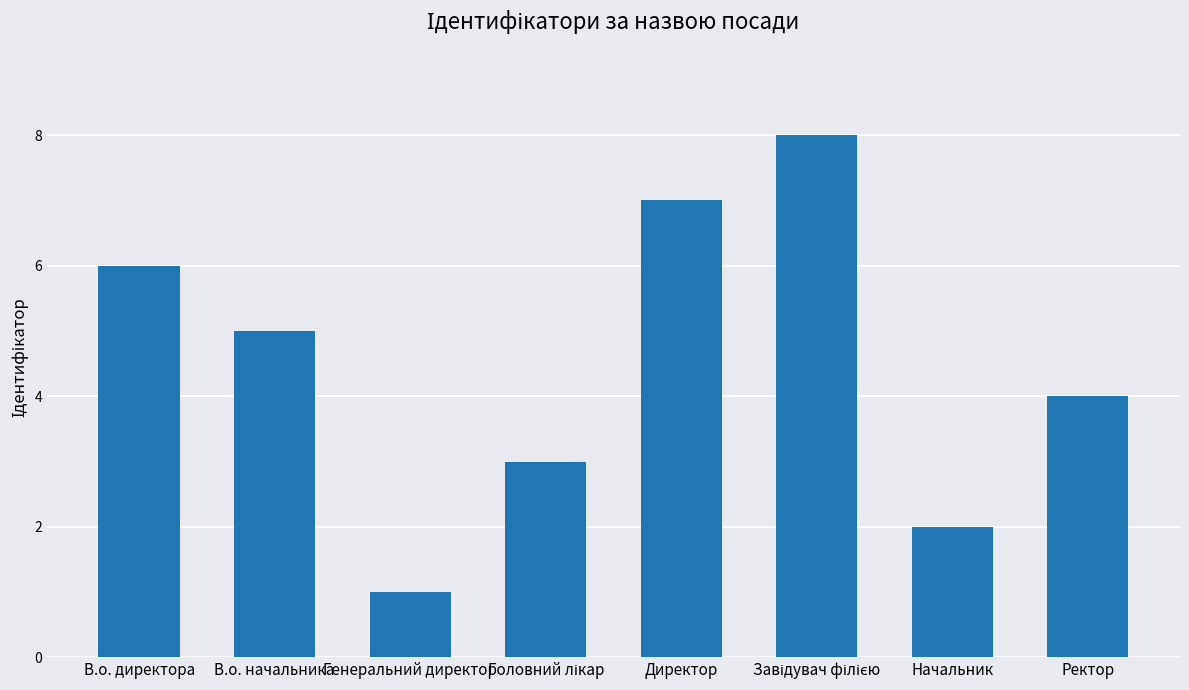

How many data points are less than 5?

4